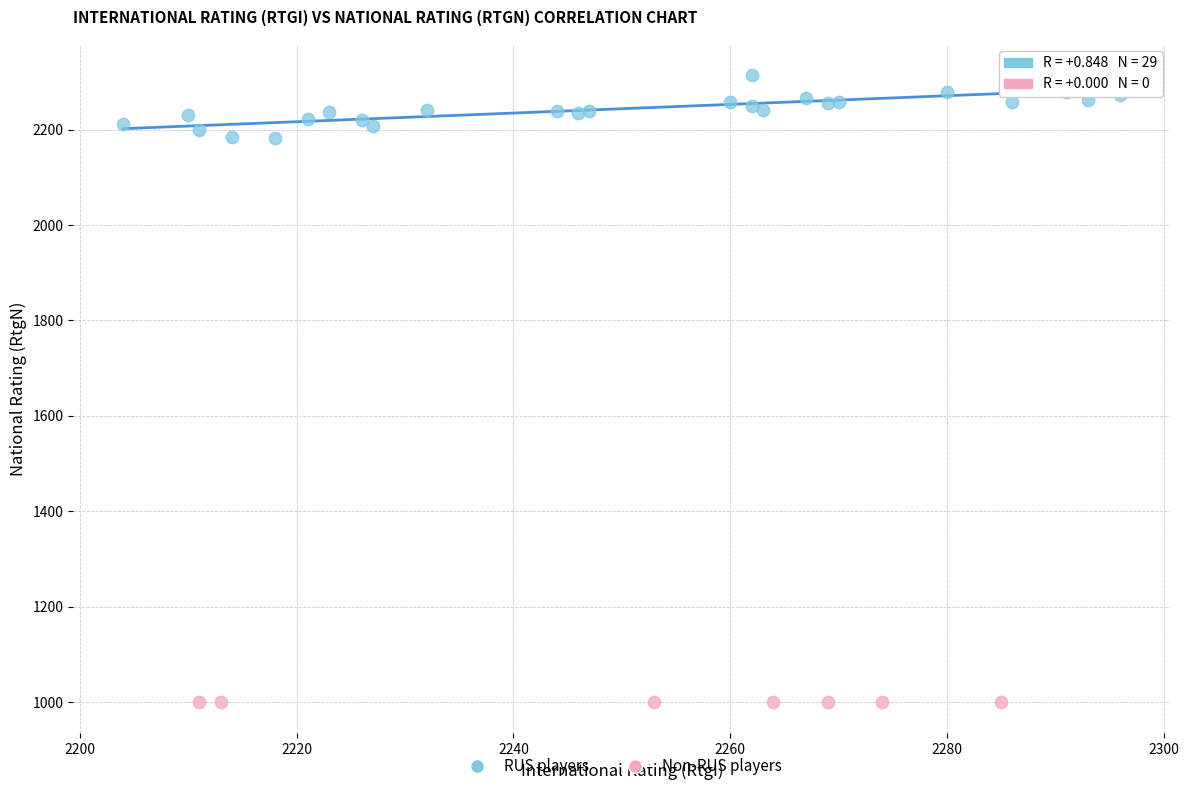

Which series contains the highest Y value?

RUS players